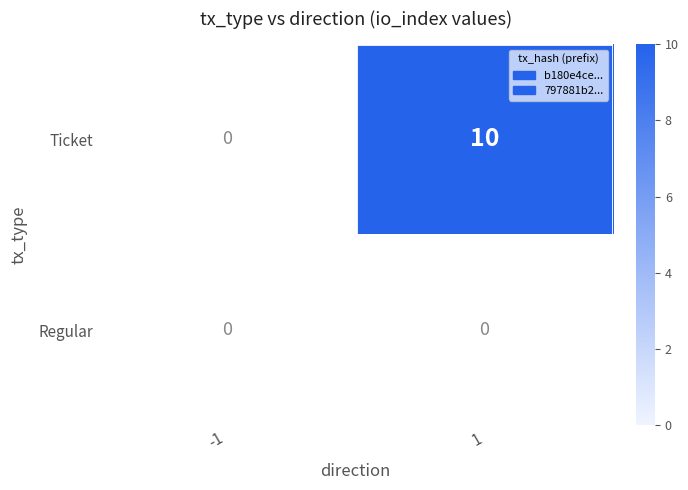

Which series has the widest spread of values?

Ticket